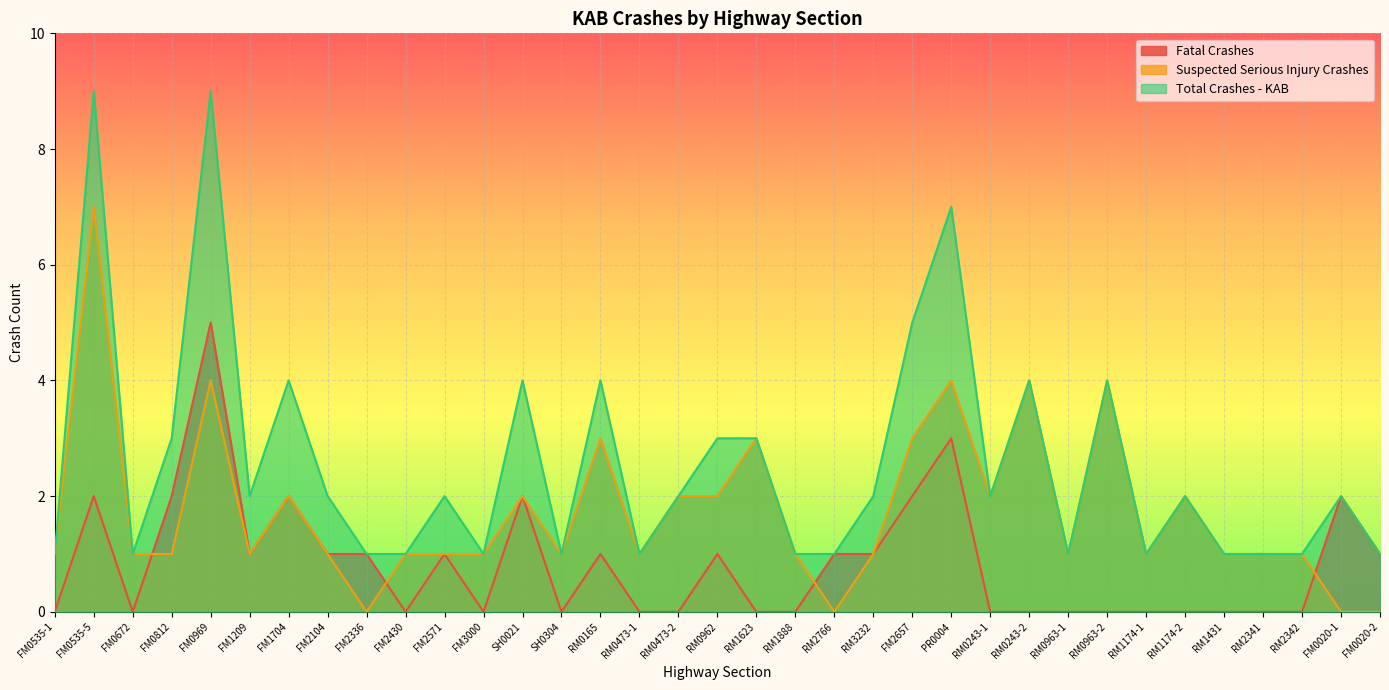

What is the difference between the Total Crashes - KAB values at FM2657 and RM0243-1?

3